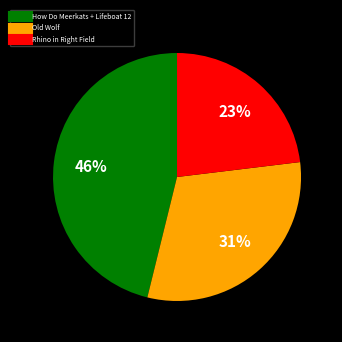

To the nearest percent, what is the average slice percentage?

33%